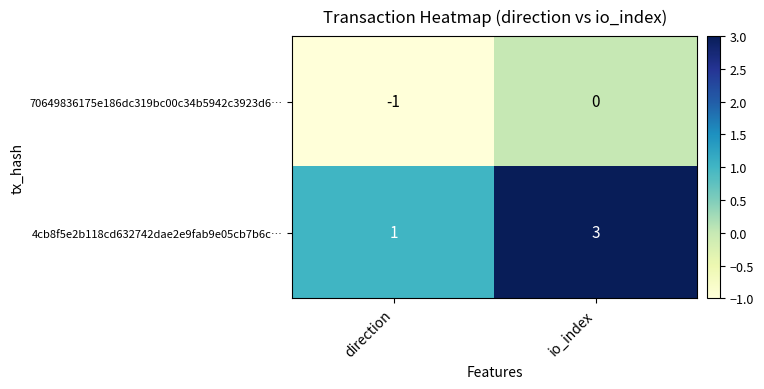

How many data points does each series have?

2